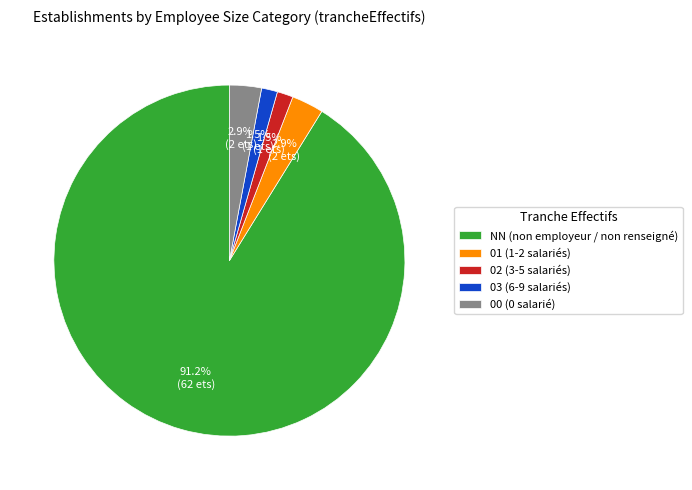

Does 01 account for over 50% of the chart?

No